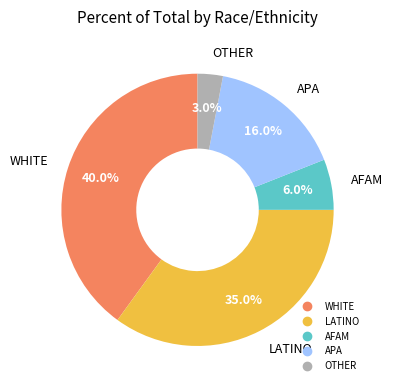

Which category has the smallest portion of the pie?

OTHER